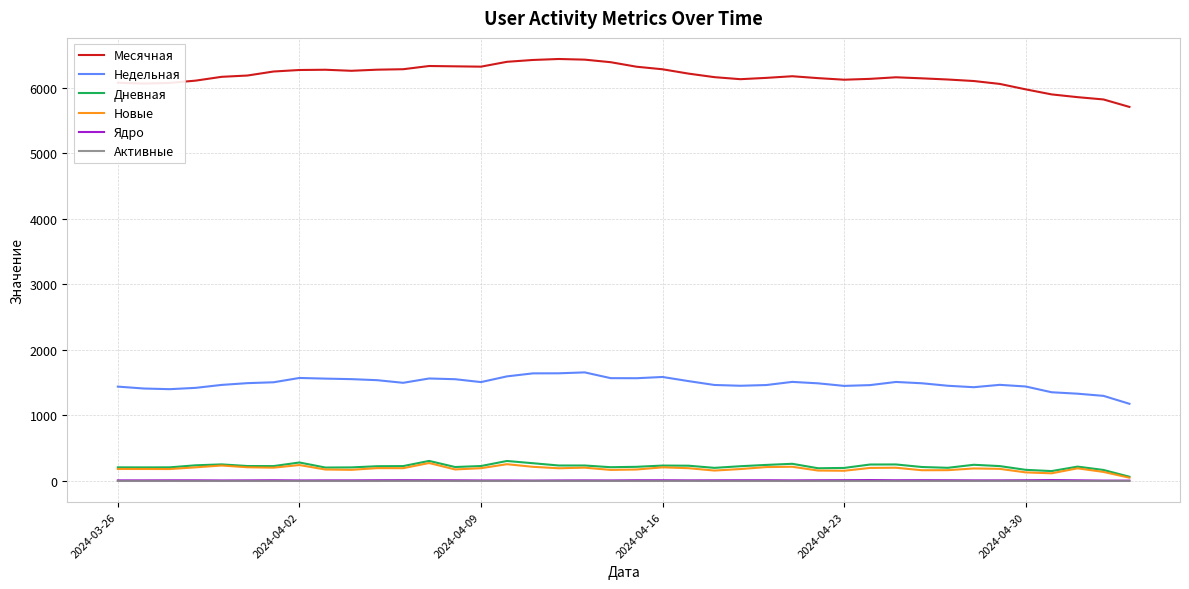

Which series has the largest range (max minus min)?

Месячная